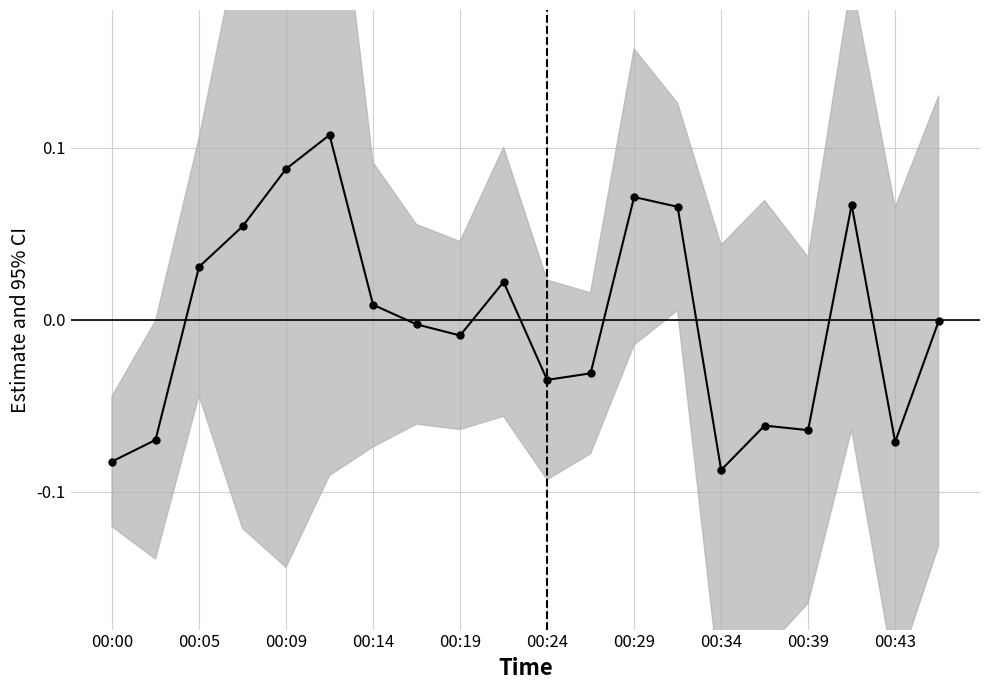

Is this an area chart (filled region under the line)?

No